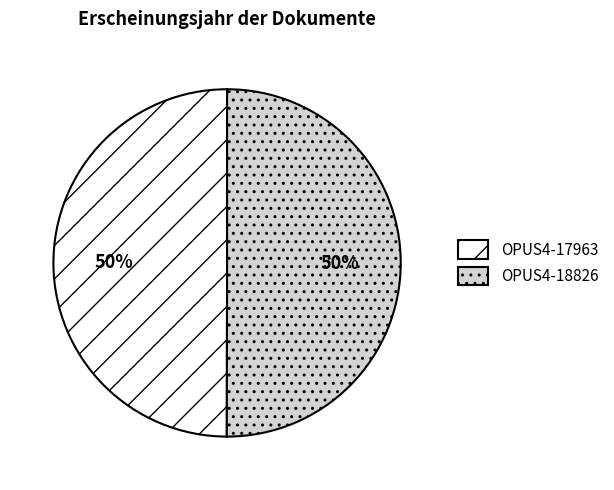

Is it true that OPUS4-18826 is 39% of the pie?

False